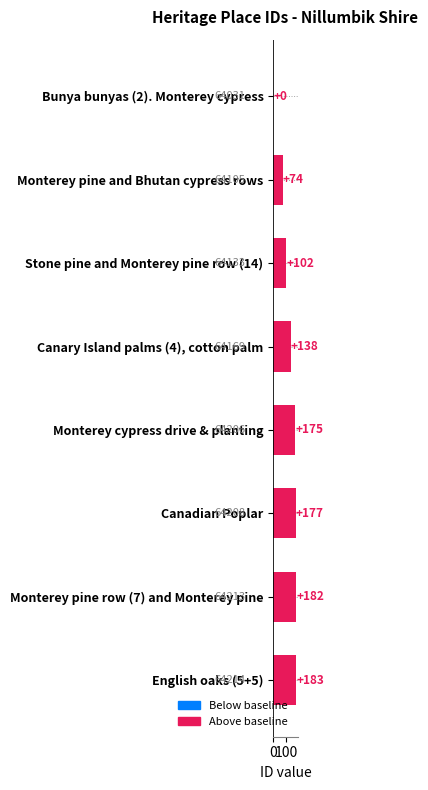

The value at Bunya bunyas (2). Monterey cypress is -82. True or false?

False